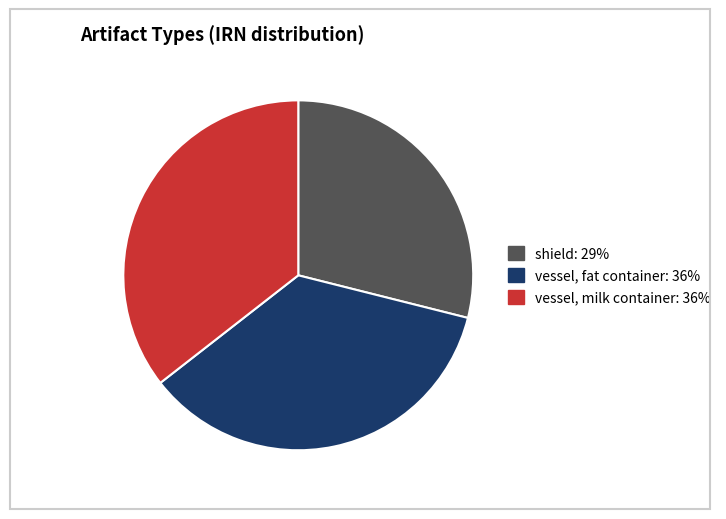

True or false: vessel, milk container: 36% accounts for 36% of the total.

True